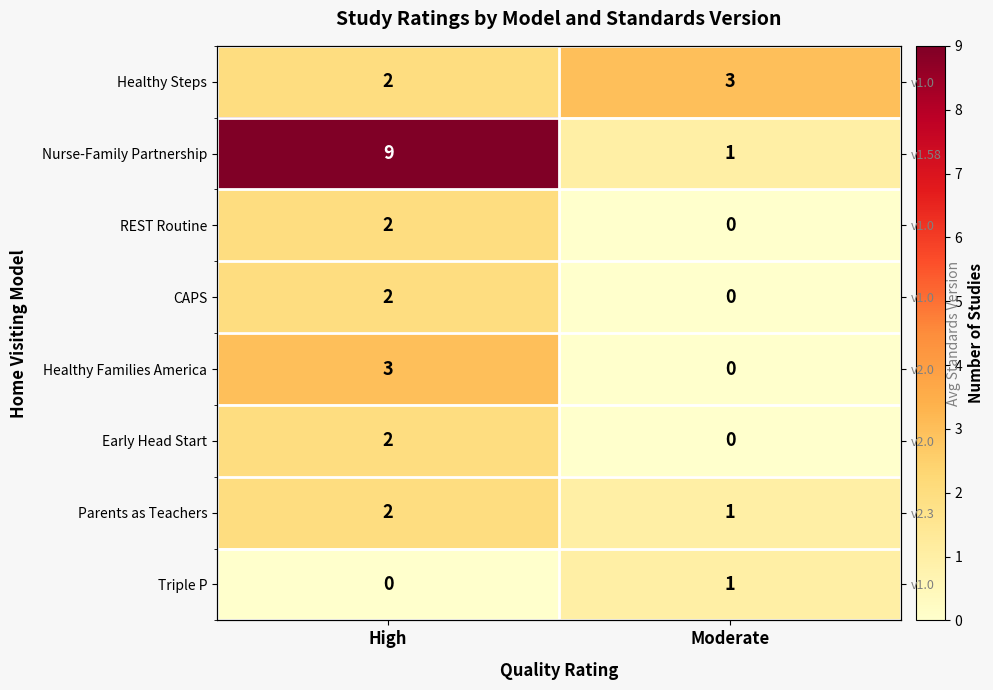

At how many categories does at least one series exceed 2?

2